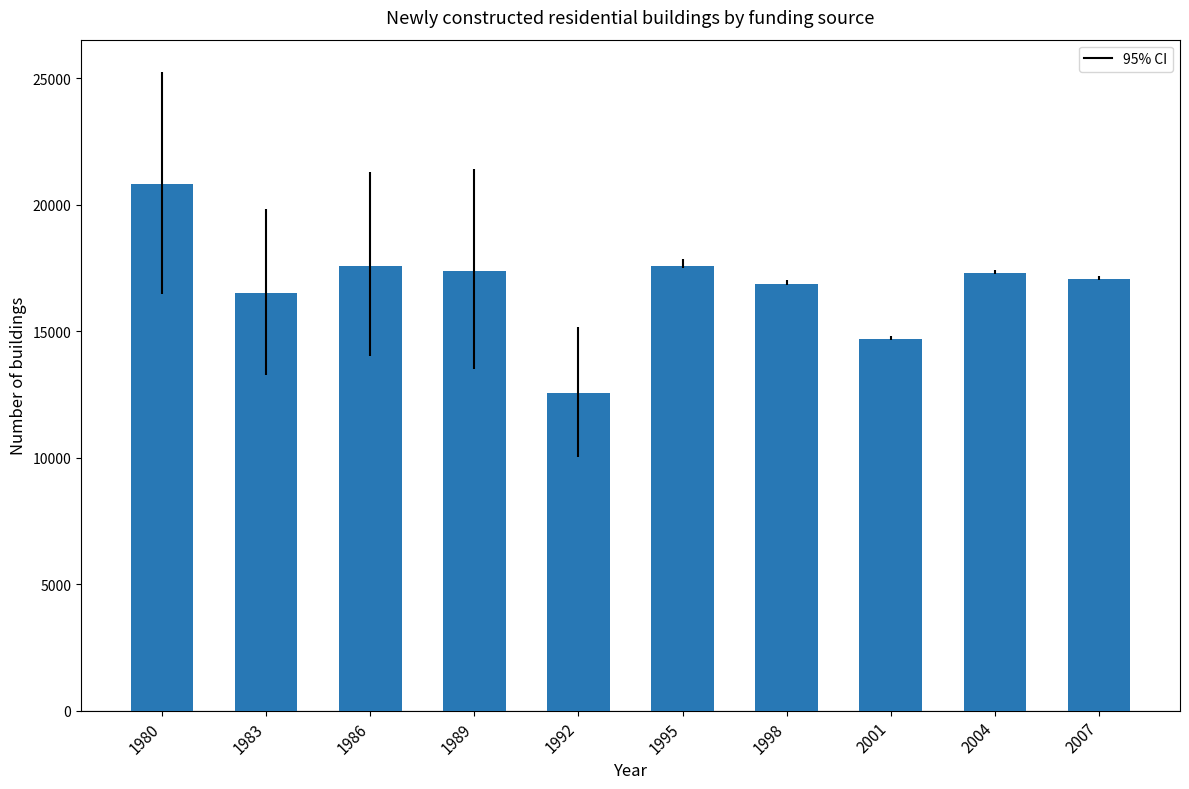

How many bars are there in total?

10